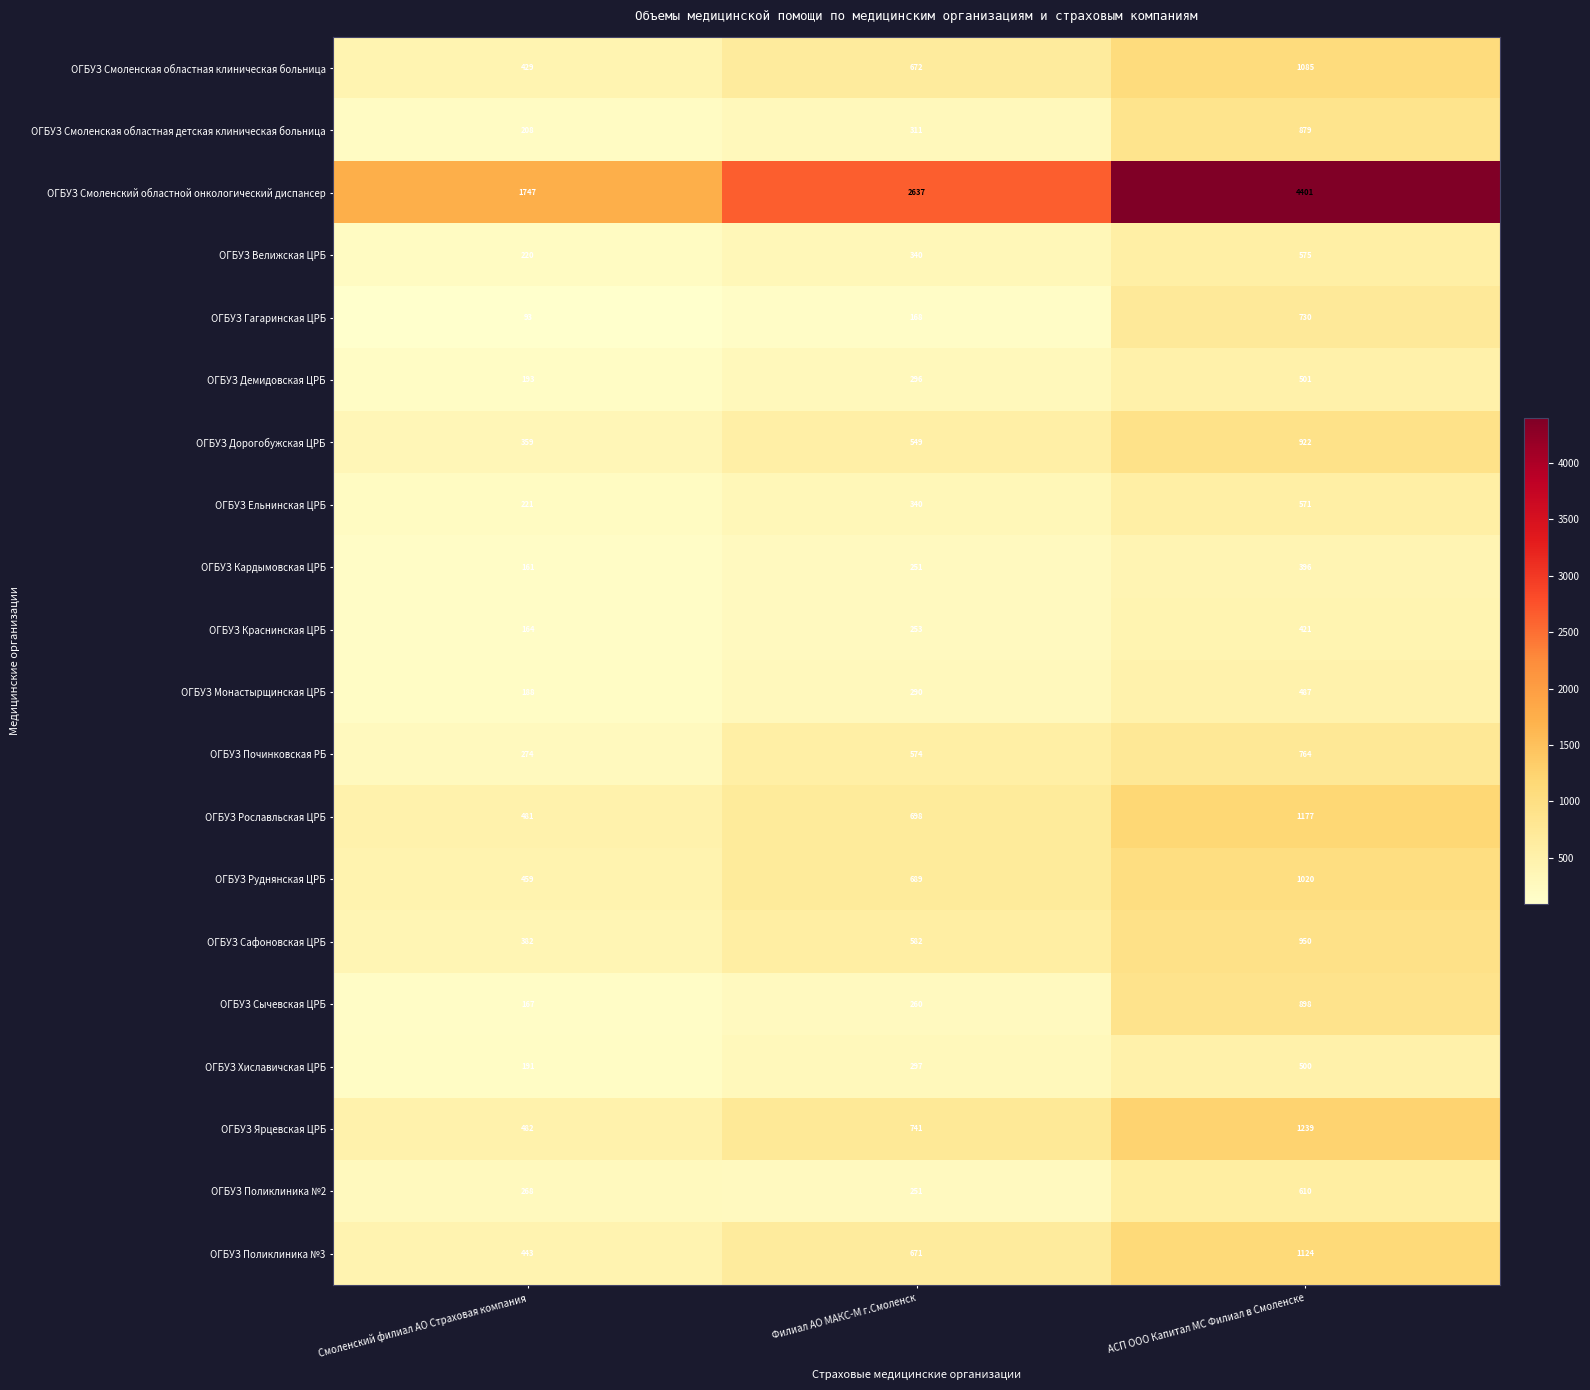

The value of ОГБУЗ Смоленская областная клиническая больница at АСП ООО Капитал МС Филиал в Смоленске is 696. True or false?

False